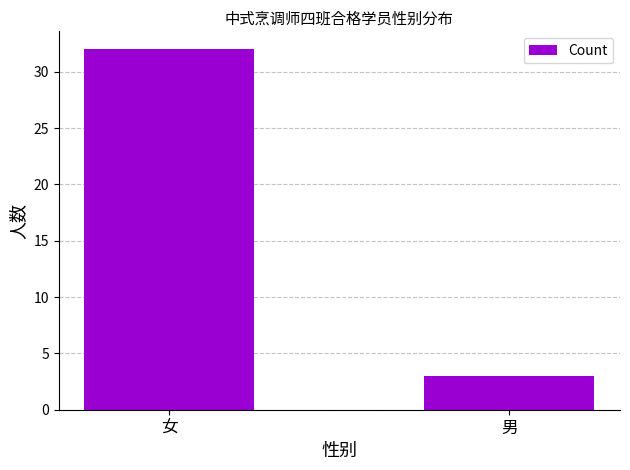

At which category does the chart reach its peak across all series?

女